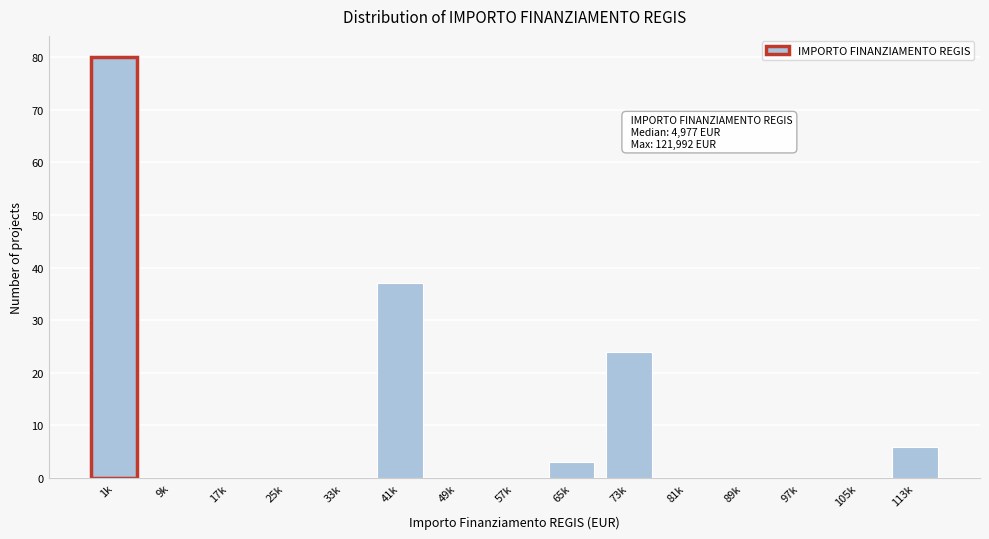

Reading right to left, list all the values displayed in this chart.

113k=6	105k=0	97k=0	89k=0	81k=0	73k=24	65k=3	57k=0	49k=0	41k=37	33k=0	25k=0	17k=0	9k=0	1k=80